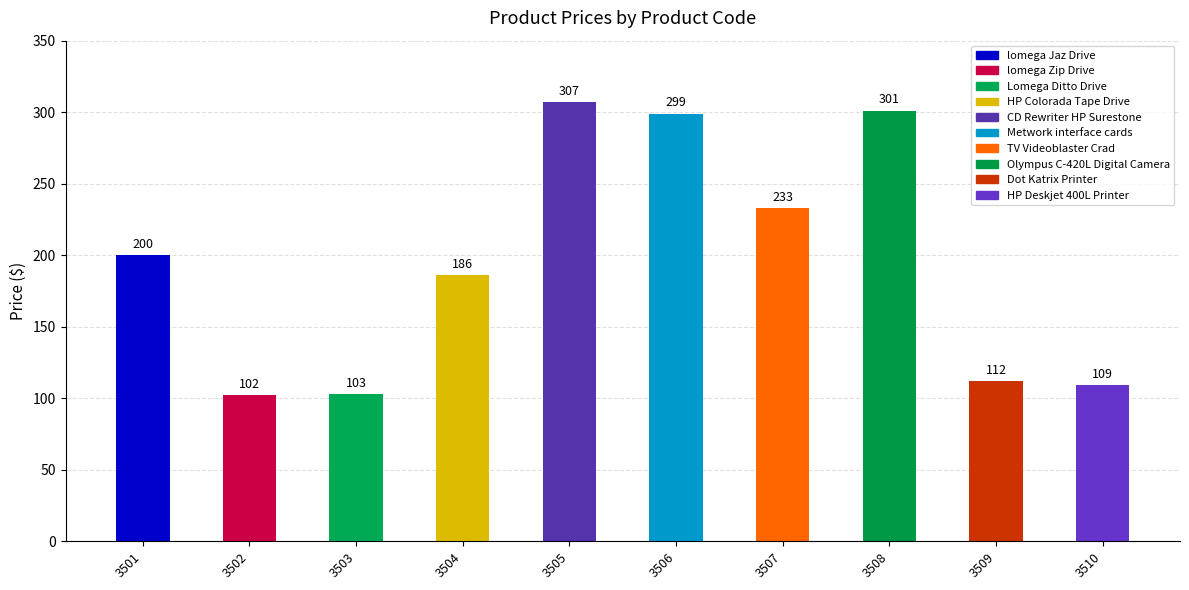

Rank the categories by value from lowest to highest.

3502, 3503, 3510, 3509, 3504, 3501, 3507, 3506, 3508, 3505